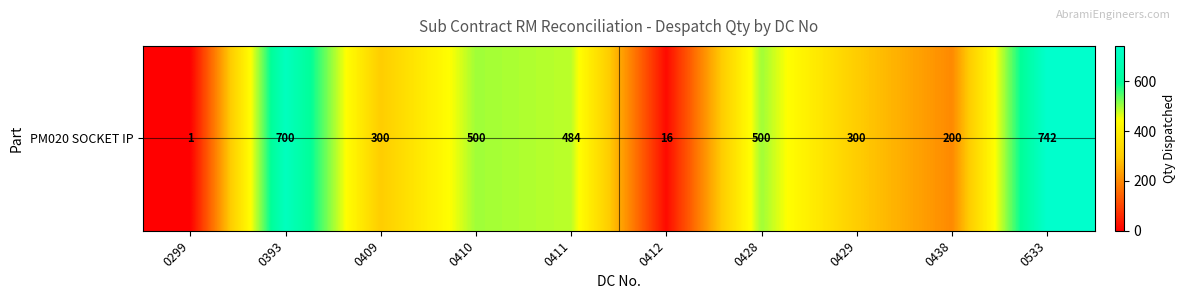

Which has a higher value, 0533 or 0428?

0533